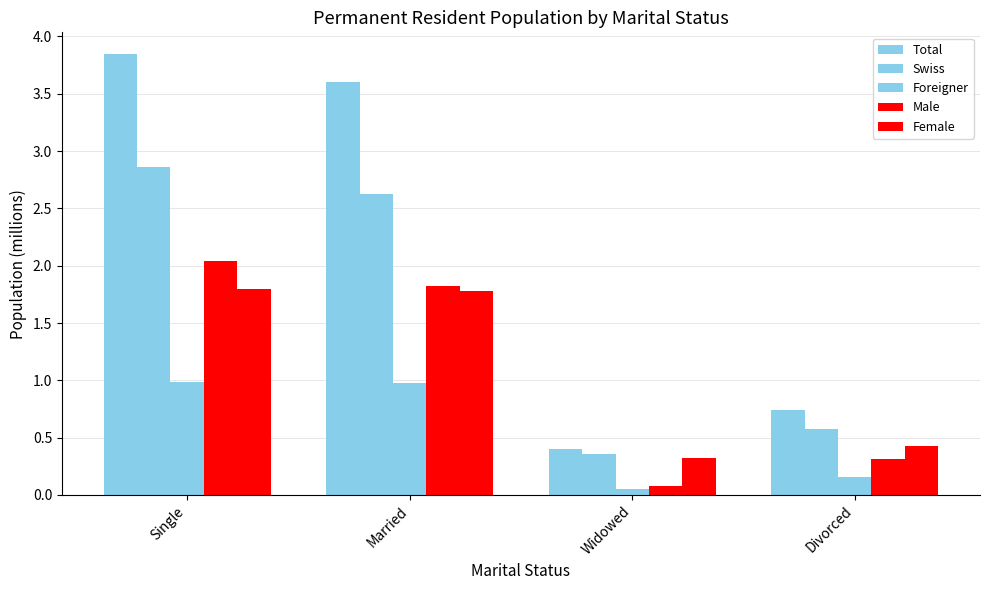

How many bars are there in each group?

5